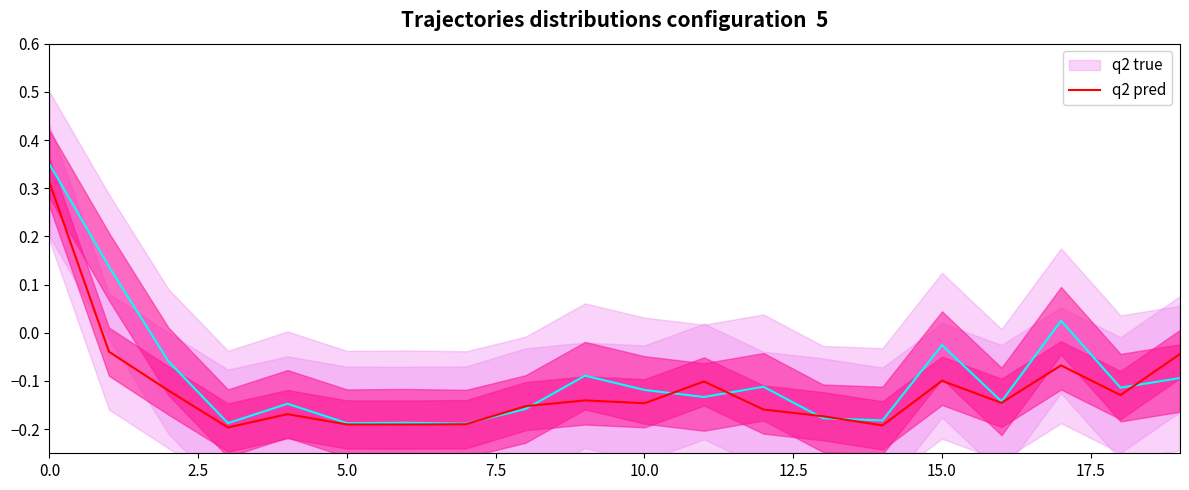

What position from the left is 5.0?

3